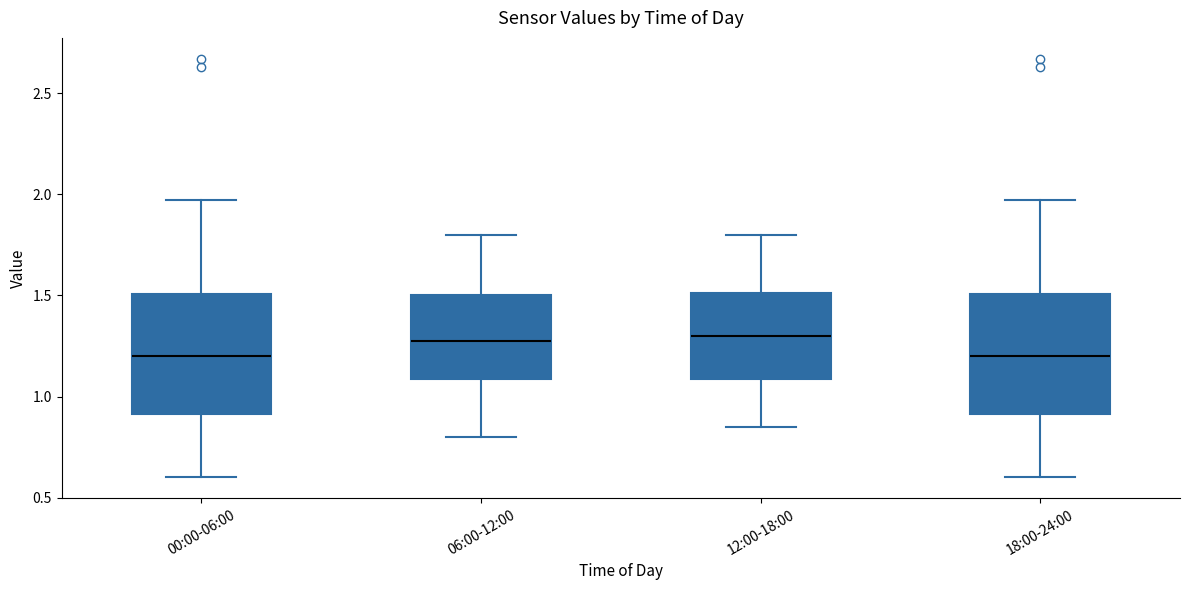

Where does the upper whisker of the box for 12:00-18:00 end on the y-axis? The values are not printed on the chart, so give them approximately, as read against the axis.

1.80